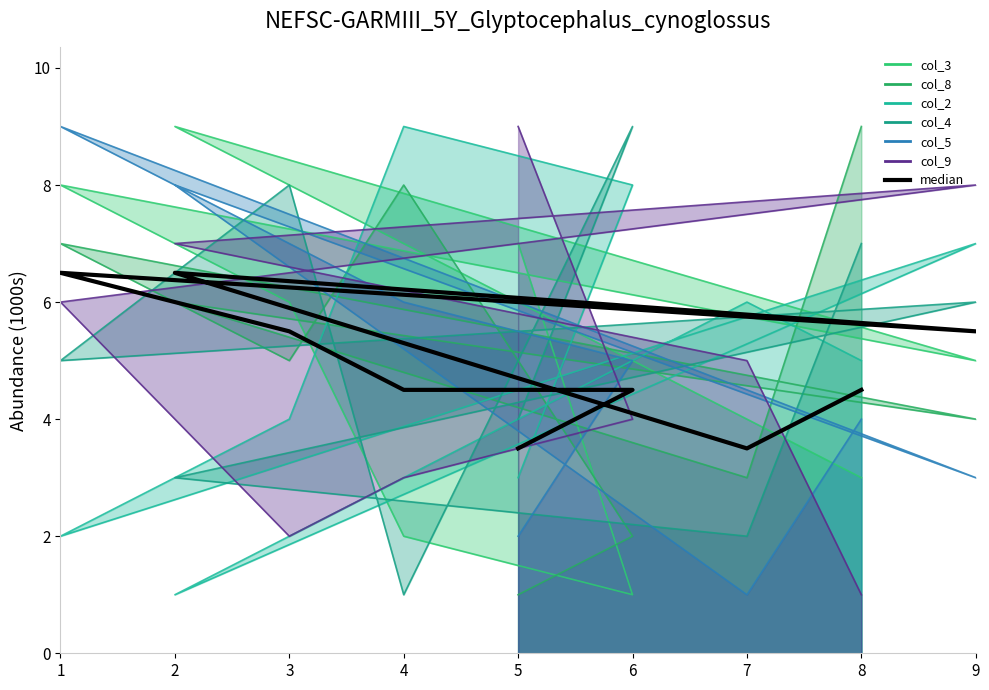

Does the chart display data point markers on the line(s)?

No